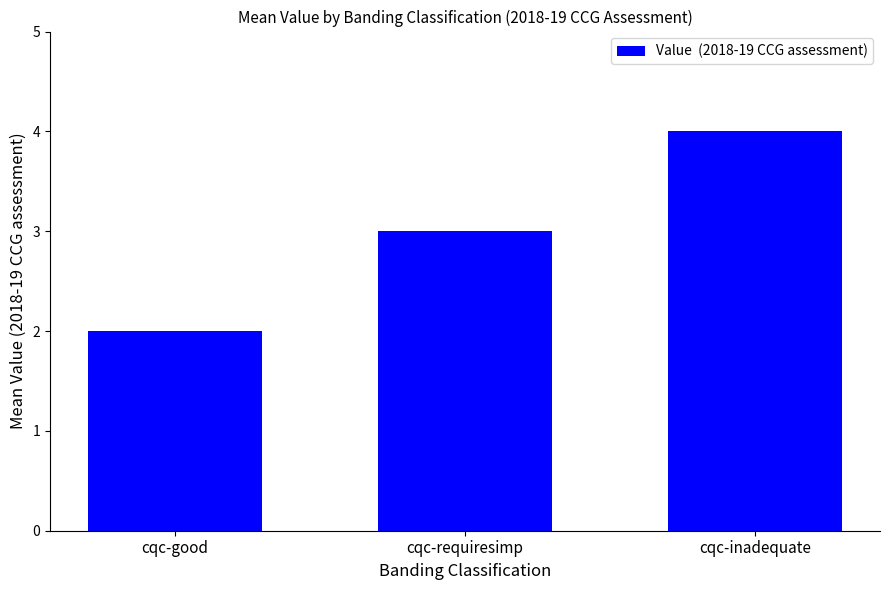

Does the chart contain any negative values?

No